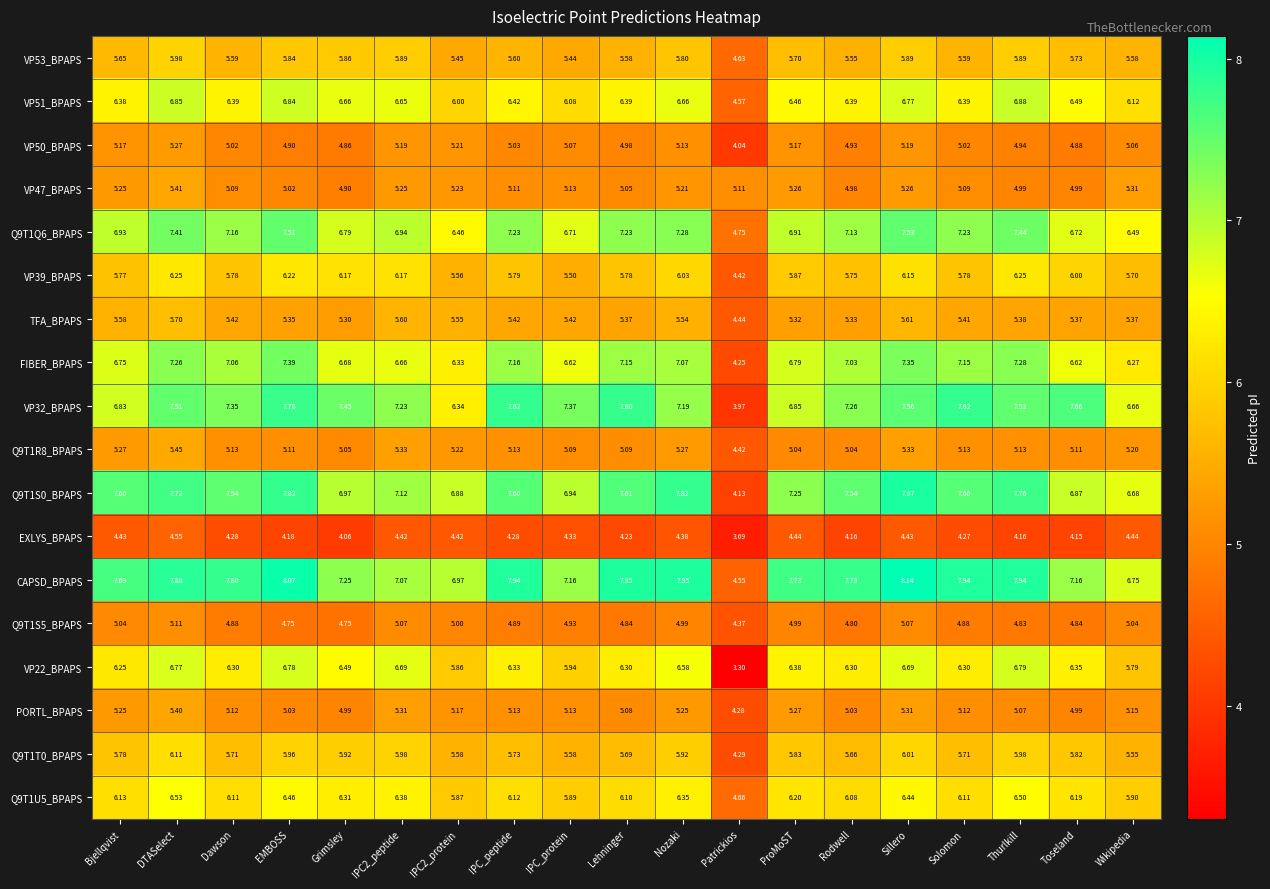

List the series in order of their peak value, highest first.

CAPSD_BPAPS, Q9T1S0_BPAPS, VP32_BPAPS, Q9T1Q6_BPAPS, FIBER_BPAPS, VP51_BPAPS, VP22_BPAPS, Q9T1U5_BPAPS, VP39_BPAPS, Q9T1T0_BPAPS, VP53_BPAPS, TFA_BPAPS, Q9T1R8_BPAPS, VP47_BPAPS, PORTL_BPAPS, VP50_BPAPS, Q9T1S5_BPAPS, EXLYS_BPAPS